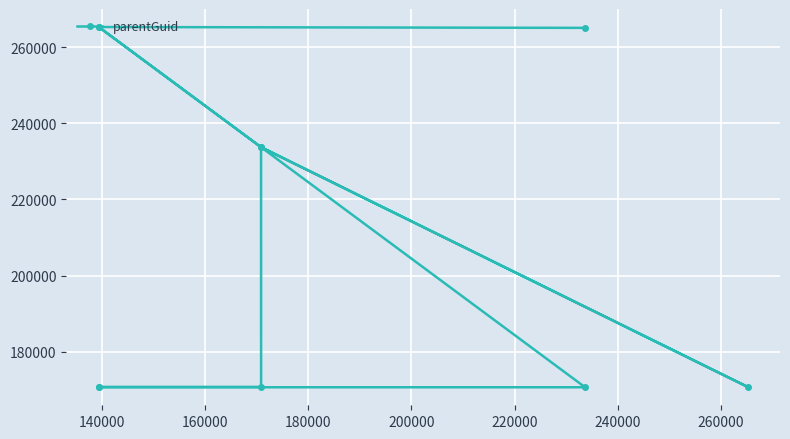

What is the difference between the second highest and second lowest values?

94548